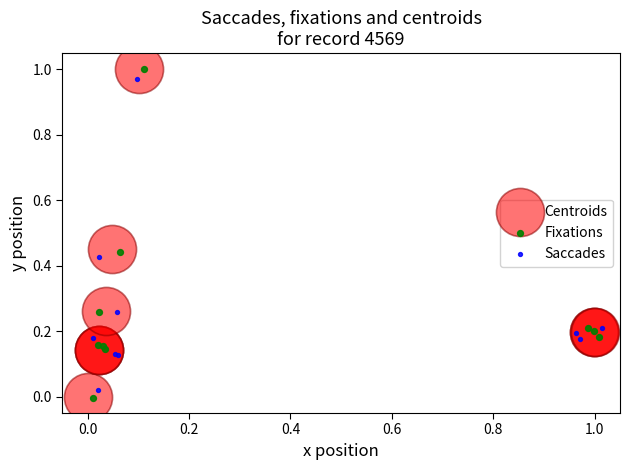

Which series has the largest Y range (max minus min)?

Fixations